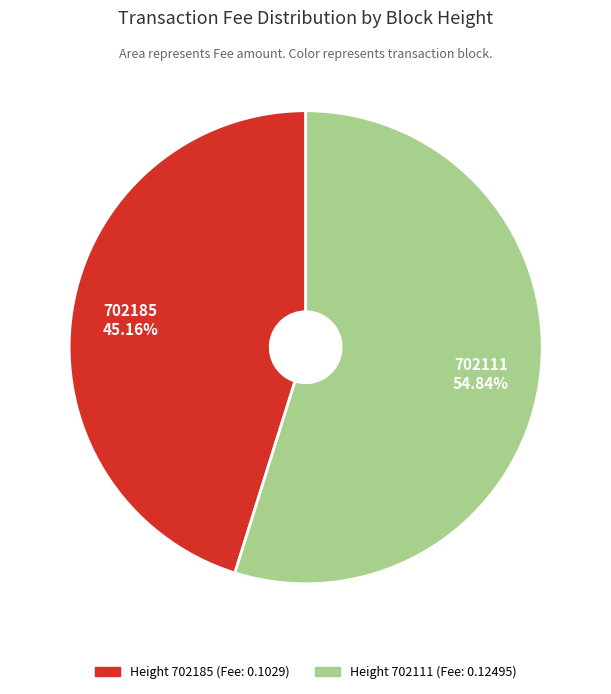

To the nearest percent, what is the average slice percentage?

50%